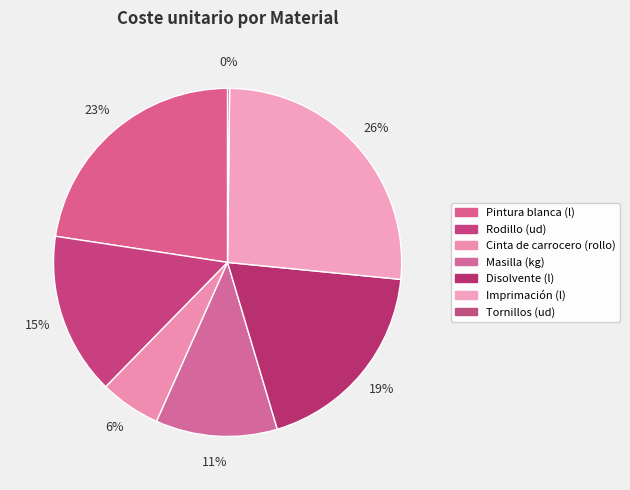

Count the number of slices in the pie.

7